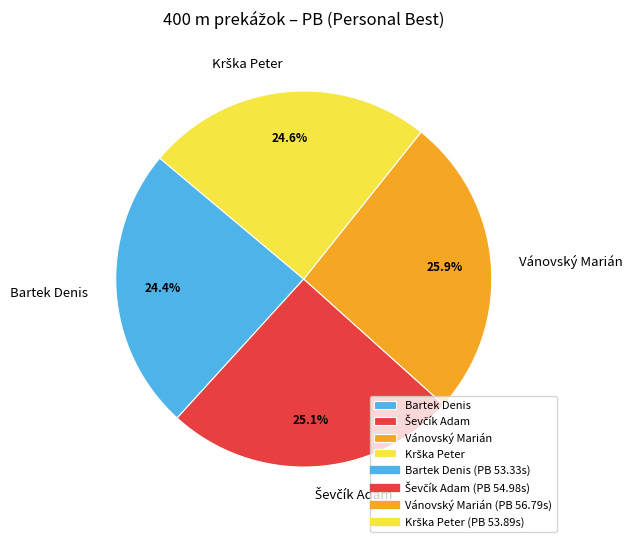

Which slice is the largest?

Vánovský Marián